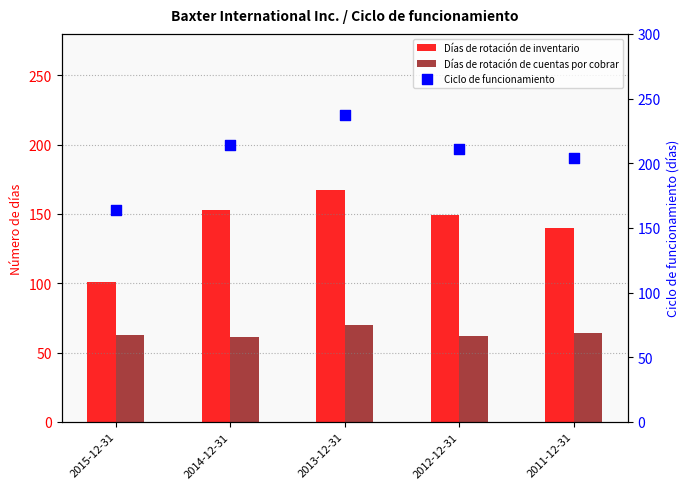

At which category is the sum across all series the highest?

2013-12-31